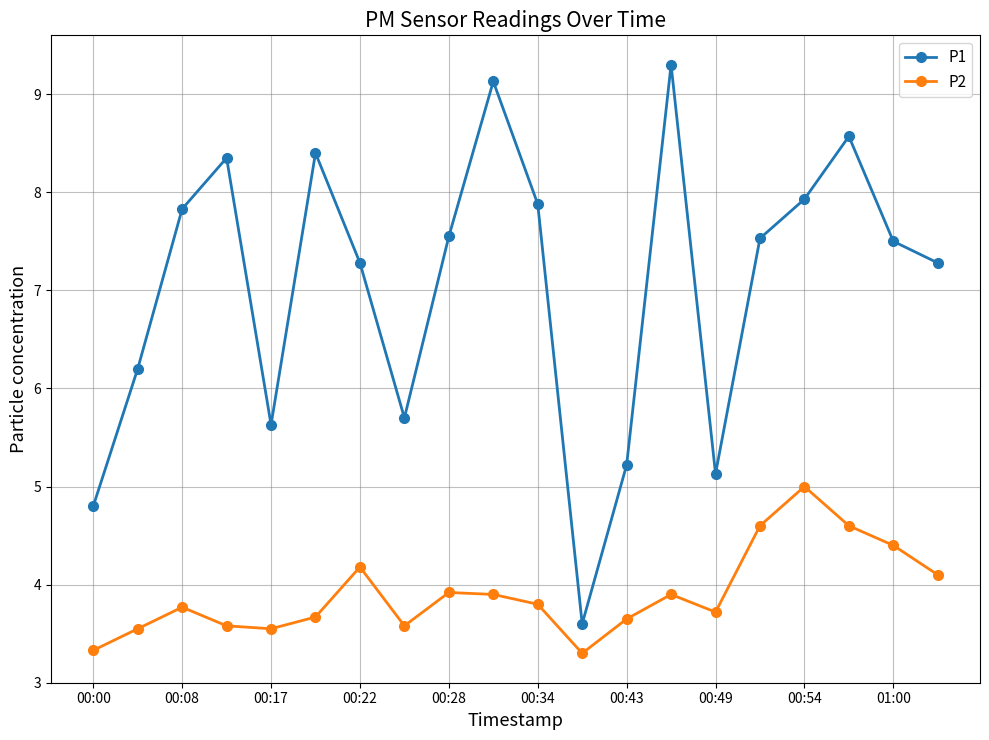

True or false: P1 has more than 1 points higher than both neighbors.

True